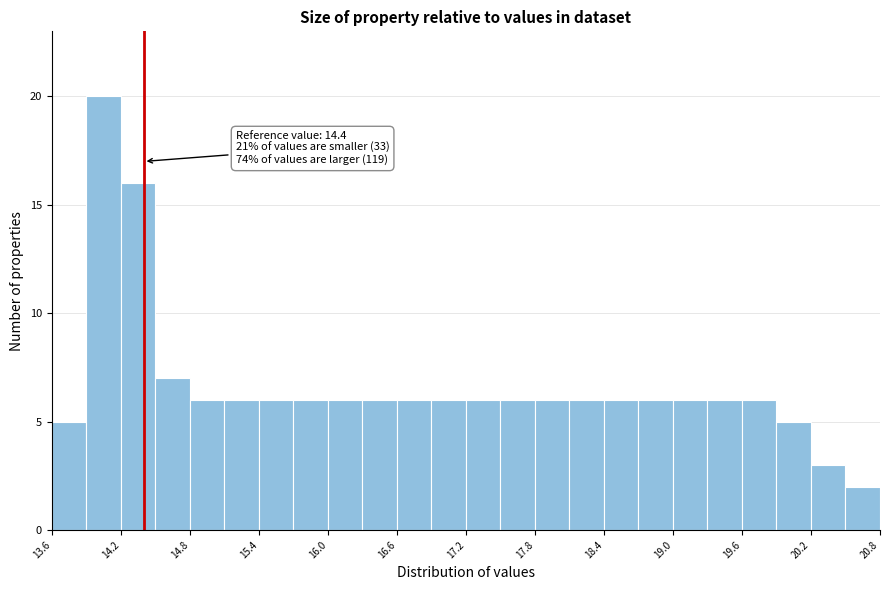

Around what value on the x-axis is the tallest bar? Give the approximate position of its centre, as read against the axis.

14.1